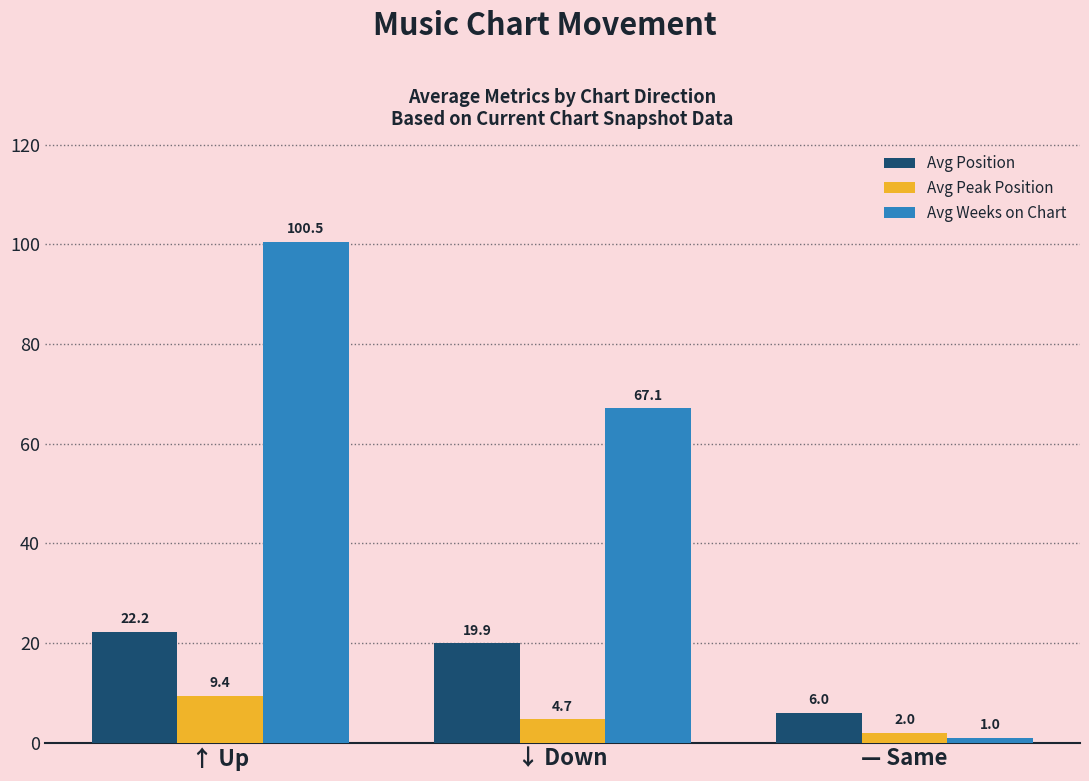

Reading left to right, list all the values displayed in this chart.

Avg Position: ↑ Up=22.2	↓ Down=19.9	— Same=6.0
Avg Peak Position: ↑ Up=9.4	↓ Down=4.7	— Same=2.0
Avg Weeks on Chart: ↑ Up=100.5	↓ Down=67.1	— Same=1.0